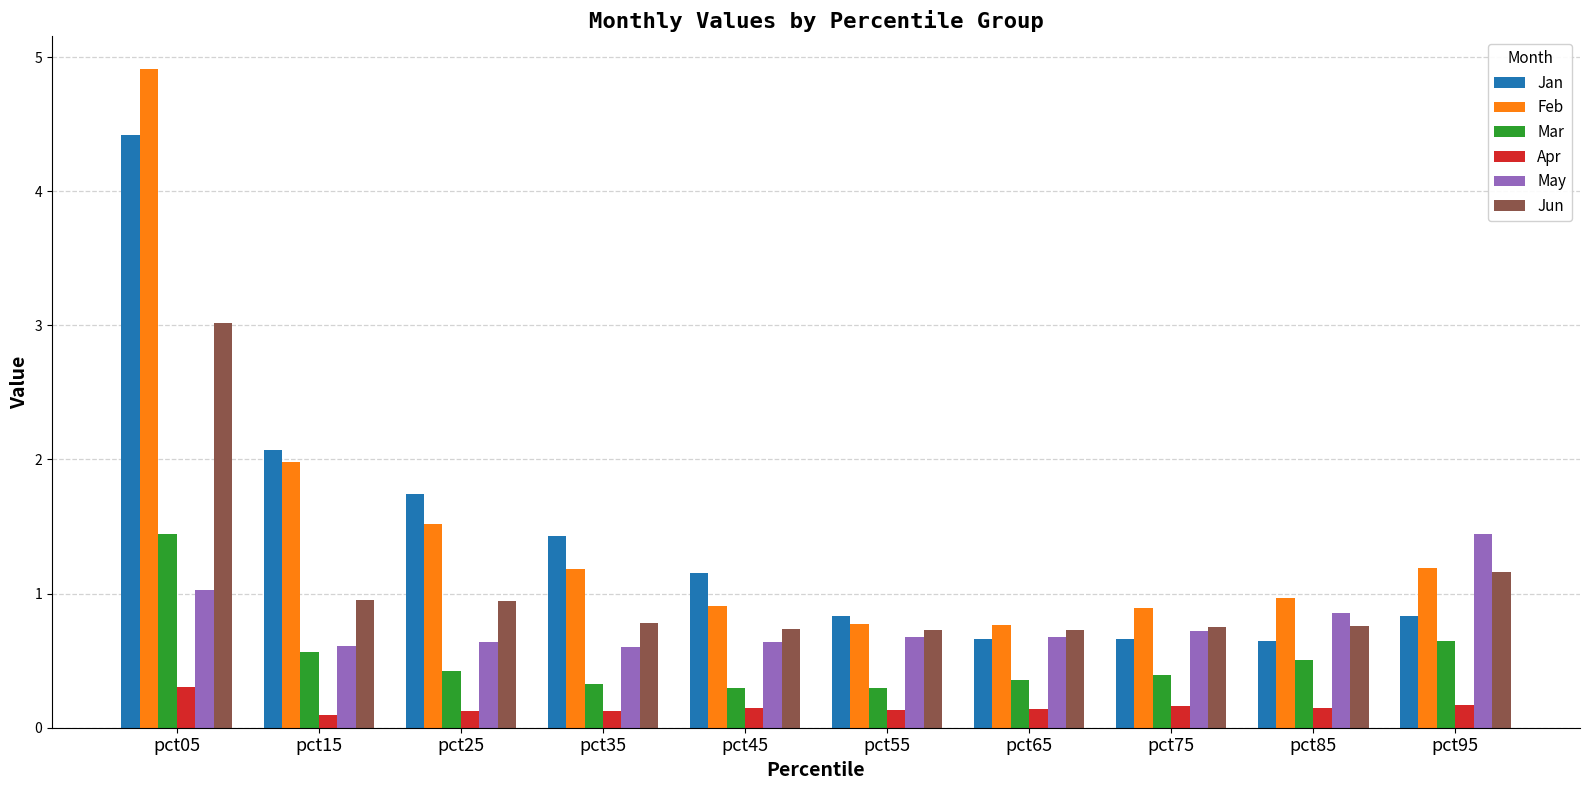

What is the highest value of the Jun series?

3.0